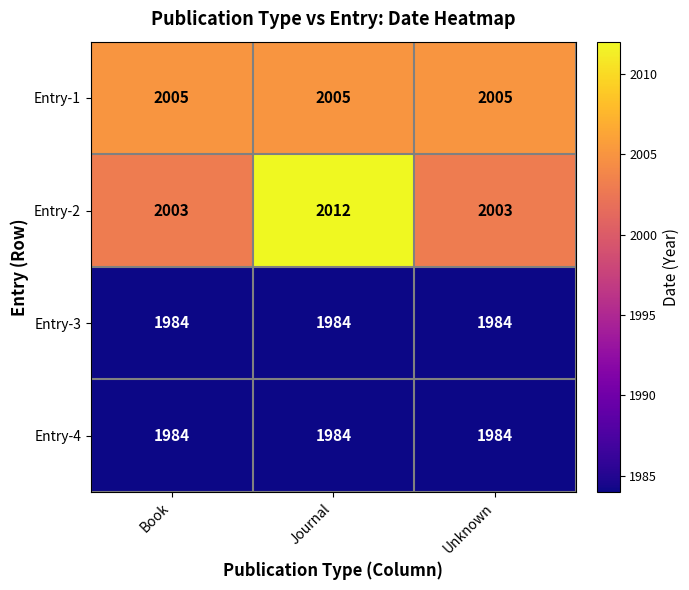

Which series has the largest range (max minus min)?

Entry-2